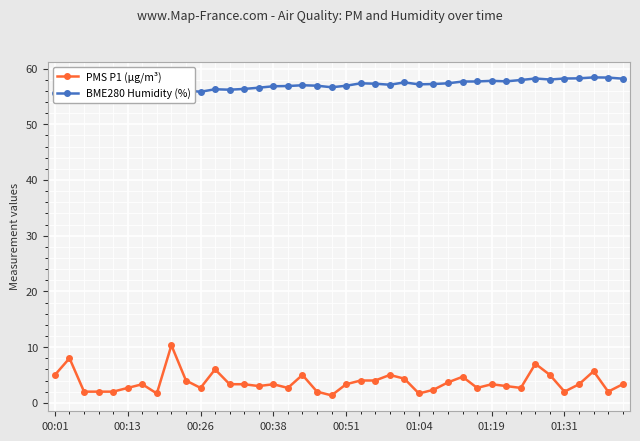

Reading right to left, list all the values displayed in this chart.

PMS P1 (µg/m³): 3.3	2.0	5.7	3.3	2.0	5.0	7.0	2.7	3.0	3.3	2.7	4.7	3.7	2.3	1.7	4.3	5.0	4.0	4.0	3.3	1.3	2.0	5.0	2.7	3.3	3.0	3.3	3.3	6.0	2.7	4.0	10.3	1.7	3.3	2.7	2.0	2.0	2.0	8.0	5.0
BME280 Humidity (%): 58.2	58.4	58.4	58.2	58.2	58.0	58.2	58.0	57.7	57.8	57.7	57.7	57.4	57.2	57.2	57.5	57.1	57.3	57.4	56.9	56.6	56.9	57.0	56.9	56.8	56.6	56.4	56.2	56.3	55.8	56.1	55.8	55.9	55.9	55.8	55.5	55.9	56.0	55.8	55.7